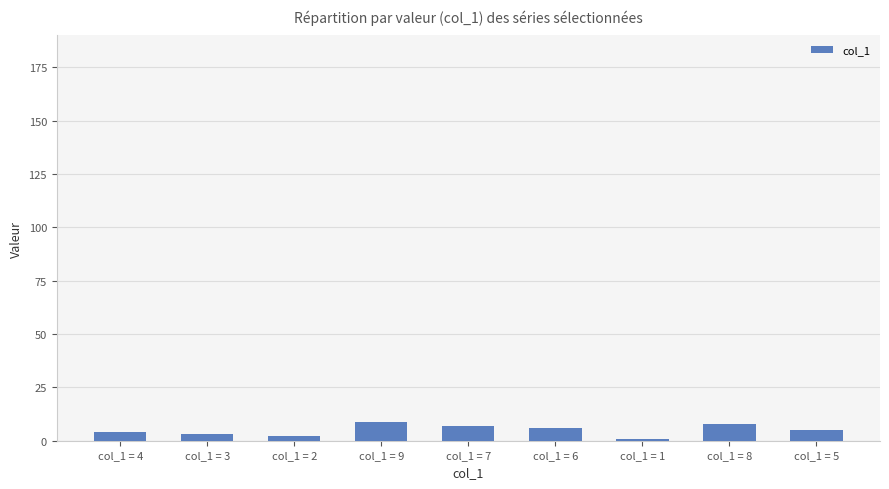

What is the ratio of the value at col_1 = 6 to the value at col_1 = 4?

1.5